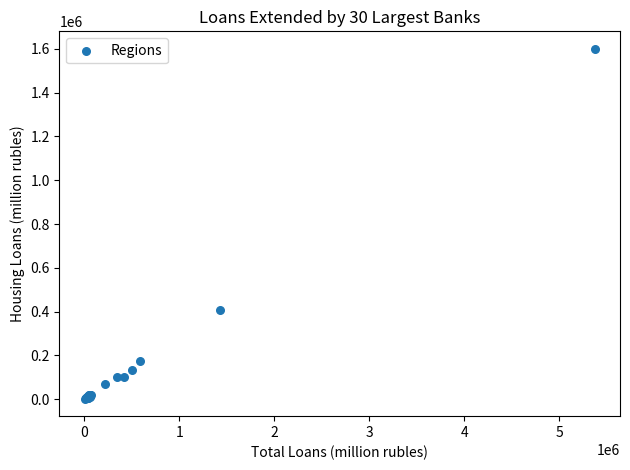

What Y value in the scatter plot is closest to 801164?

405042